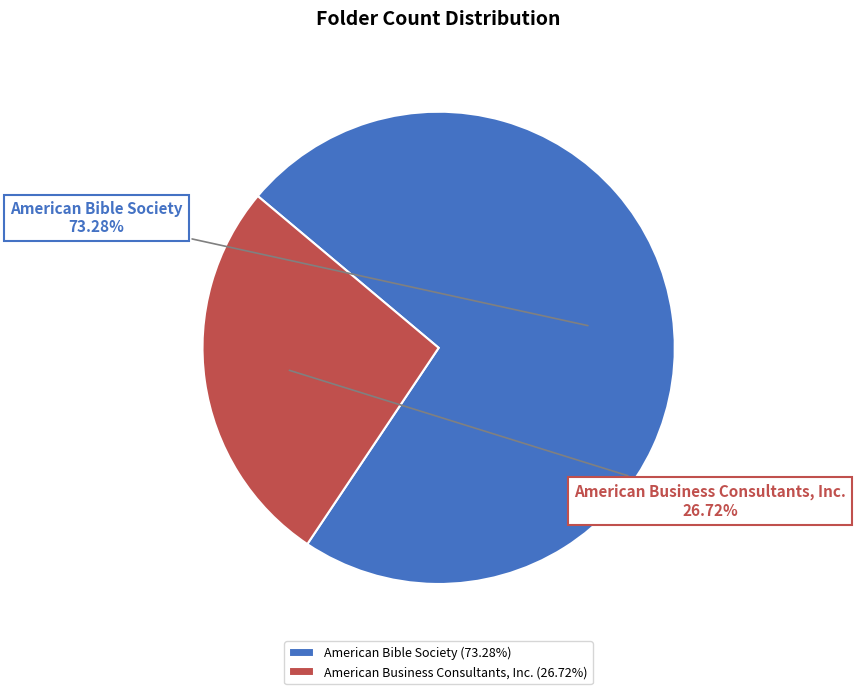

Which has a higher value, American Business Consultants, Inc. or American Bible Society?

American Bible Society